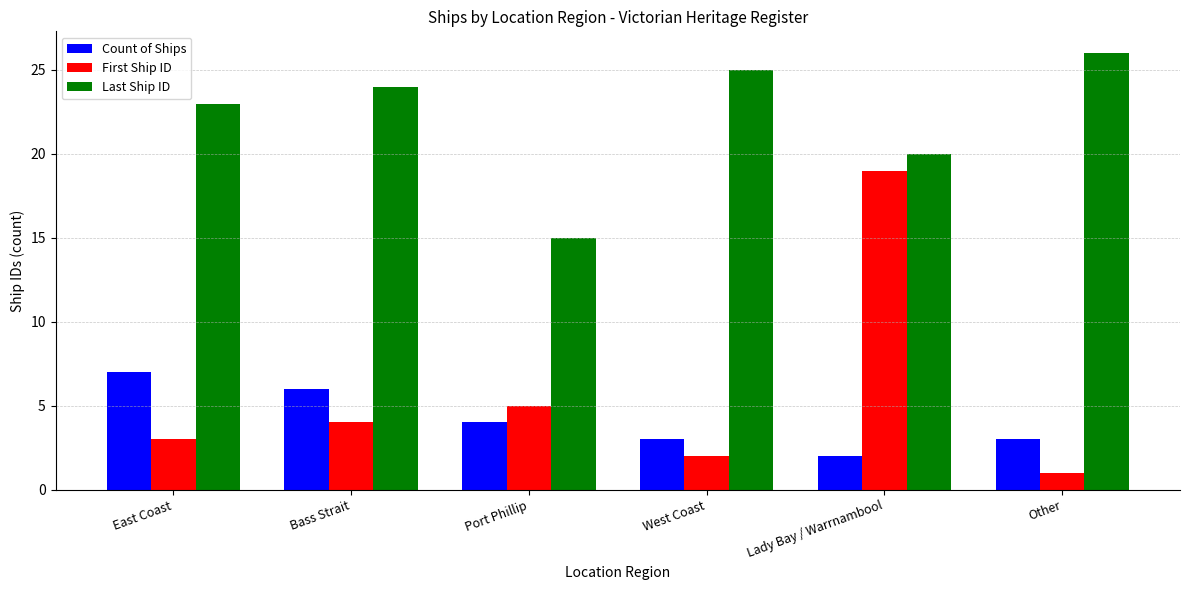

What is the difference between the Count of Ships values at West Coast and Bass Strait?

3